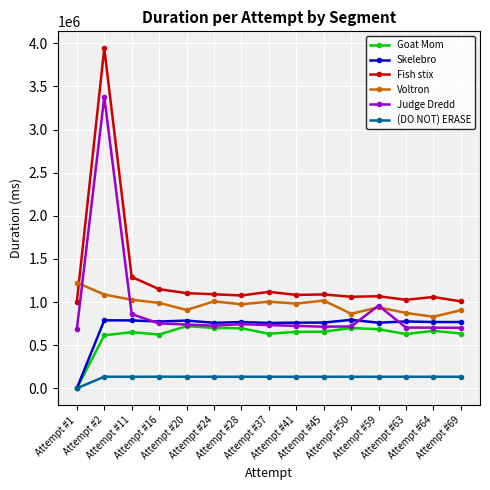

How many lines are shown in the chart?

6